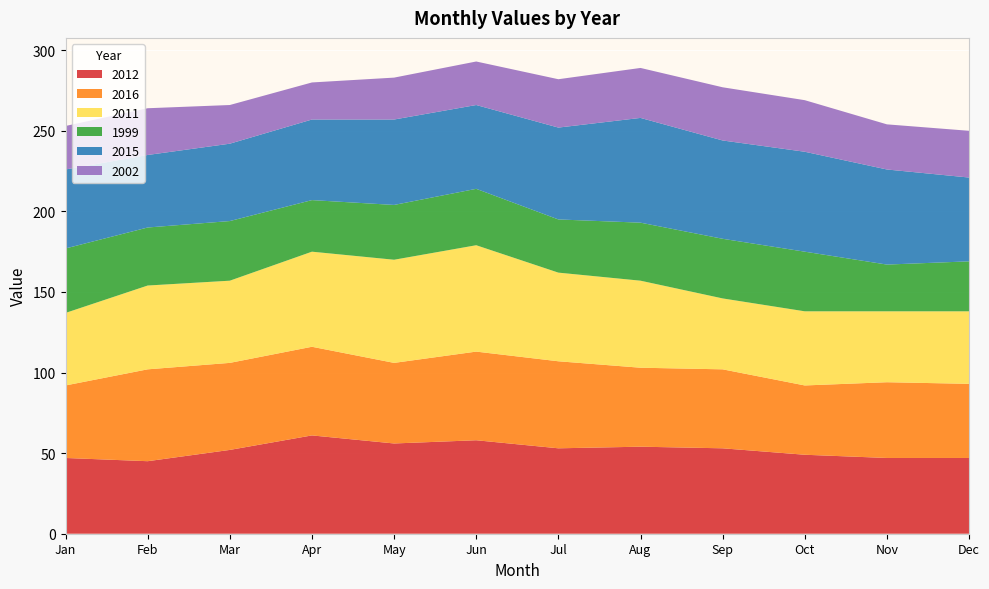

Reading left to right, transcribe all the data shown in this chart.

2012: 47	45	52	61	56	58	53	54	53	49	47	47
2016: 45	57	54	55	50	55	54	49	49	43	47	46
2011: 45	52	51	59	64	66	55	54	44	46	44	45
1999: 40	36	37	32	34	35	33	36	37	37	29	31
2015: 49	45	48	50	53	52	57	65	61	62	59	52
2002: 27	29	24	23	26	27	30	31	33	32	28	29